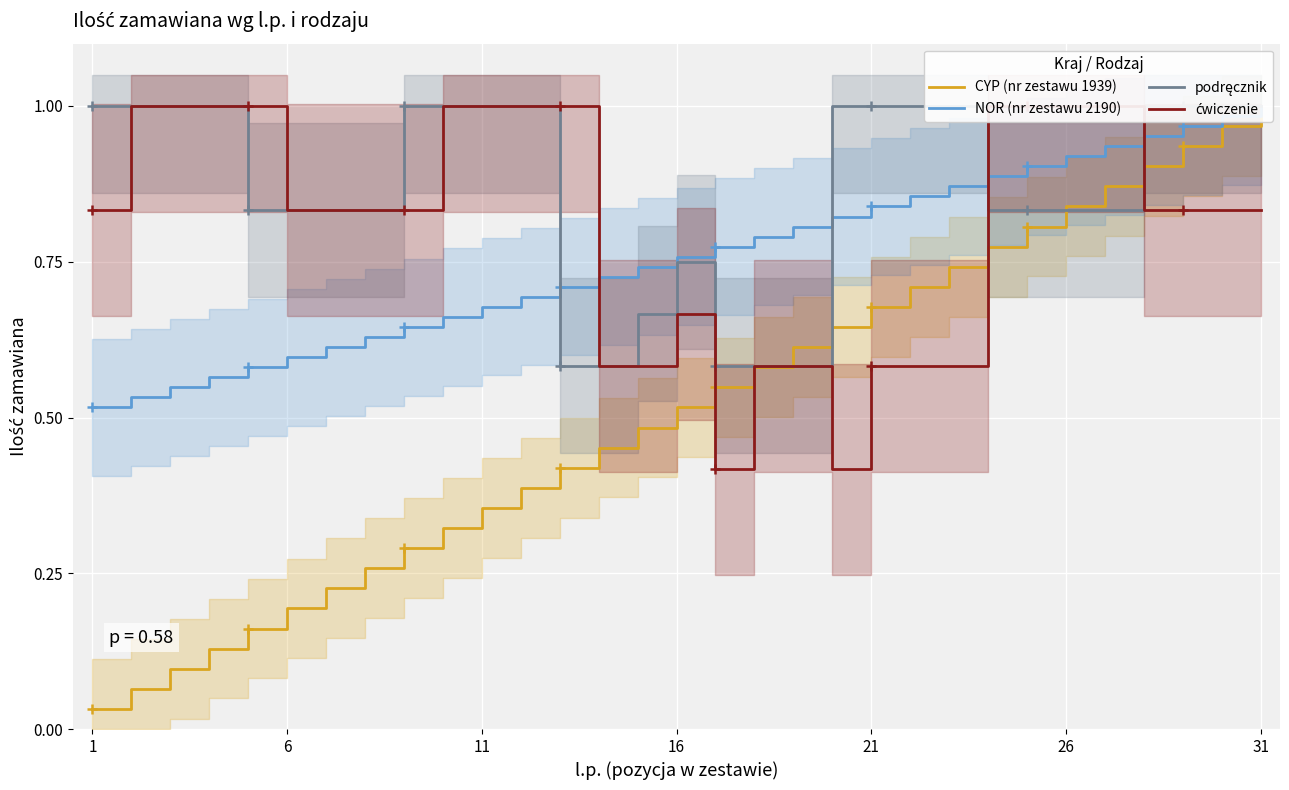

What is the difference between the podręcznik values at 28 and 14?

0.3